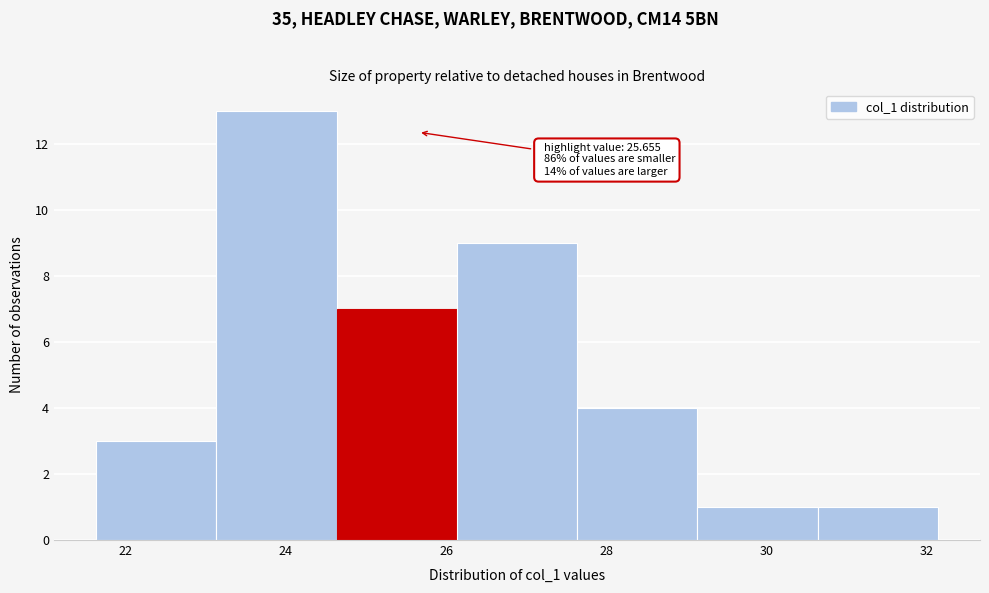

Over which range of the x-axis is the bar tallest?

23.2 to 24.6